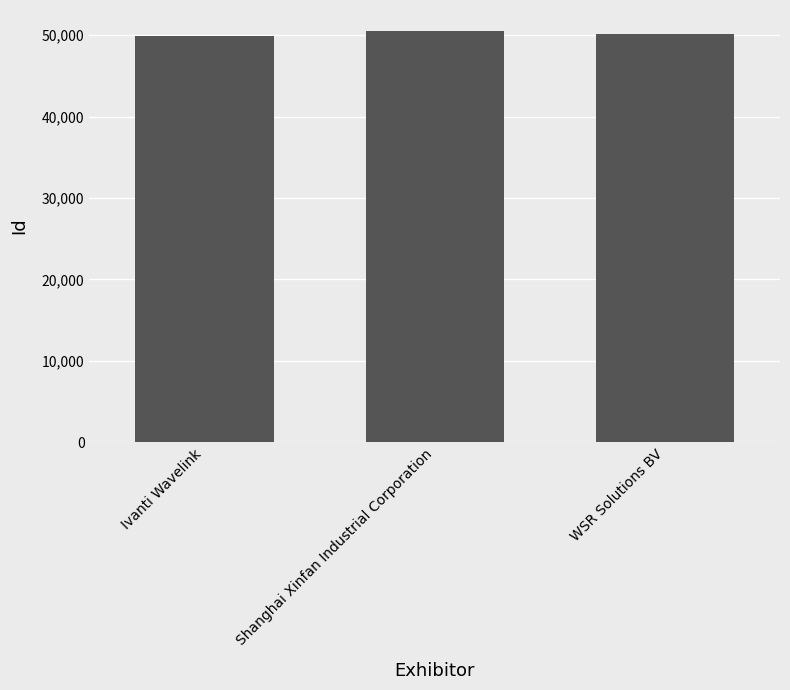

The chart shows a value of 50148 at WSR Solutions BV. True or false?

True